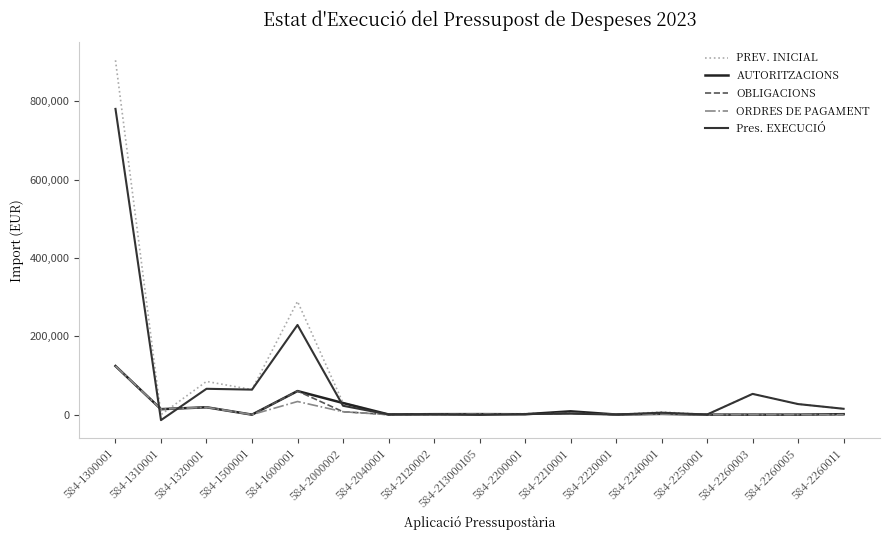

Which series has the widest spread of values?

PREV. INICIAL